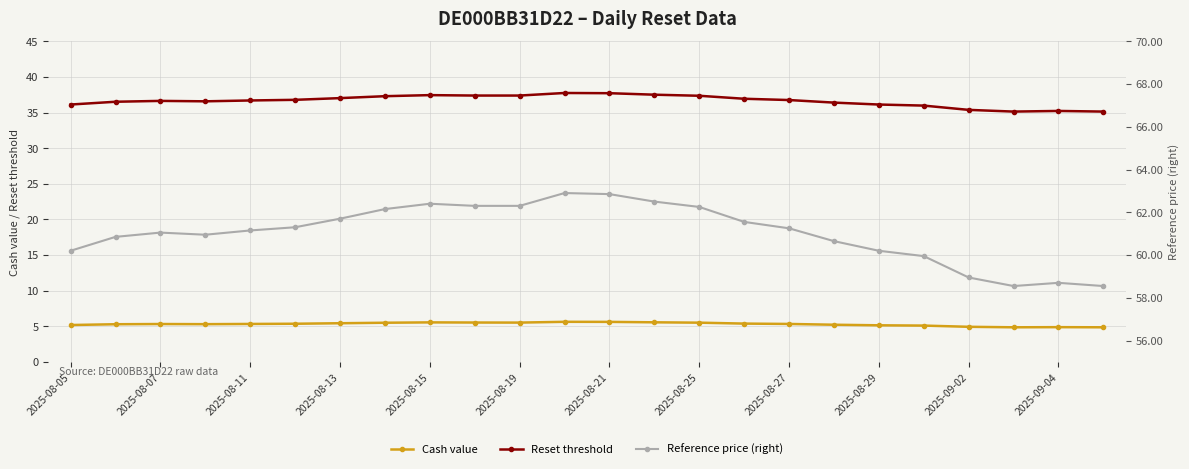

How many data points in Reference price (right) are above 61?

14